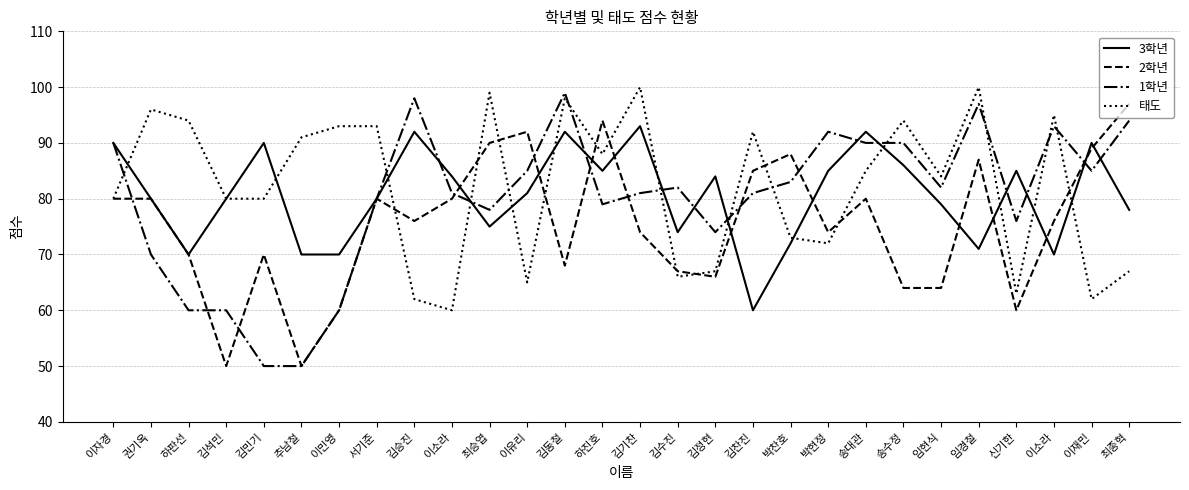

What is the label of the 14th point from the right?

김기찬